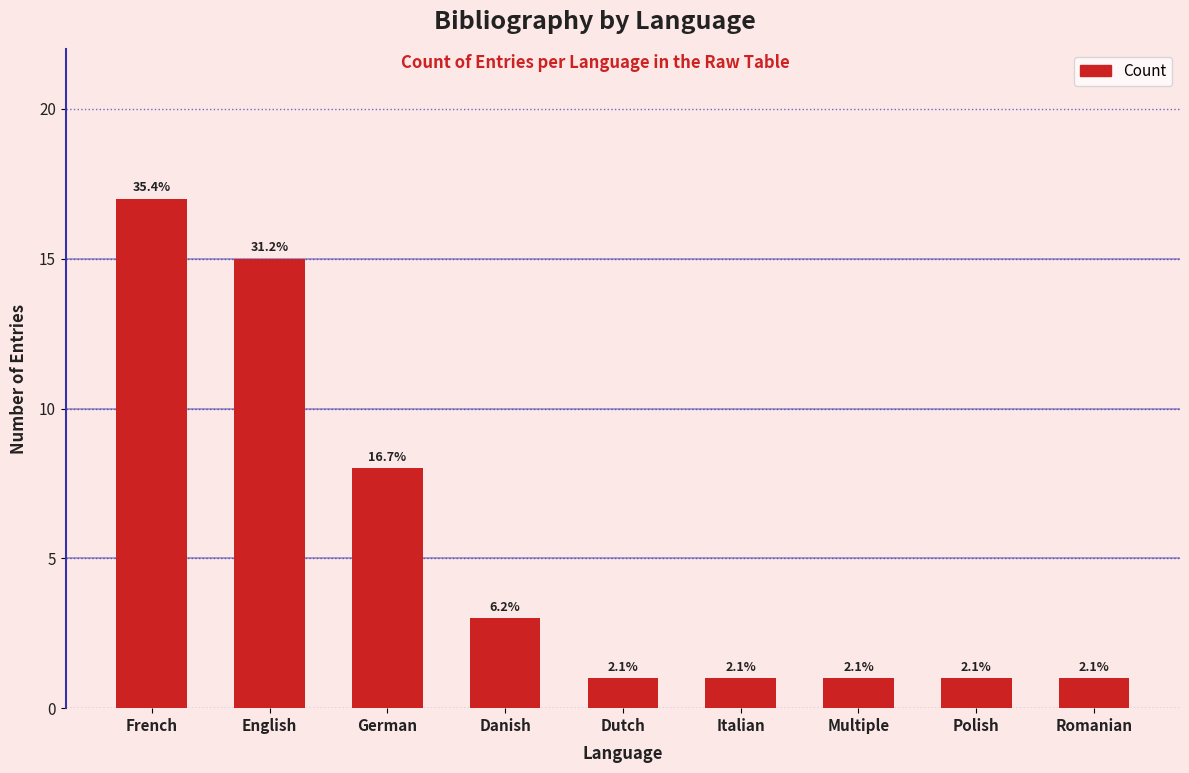

What is the change in value from French to English?

-2